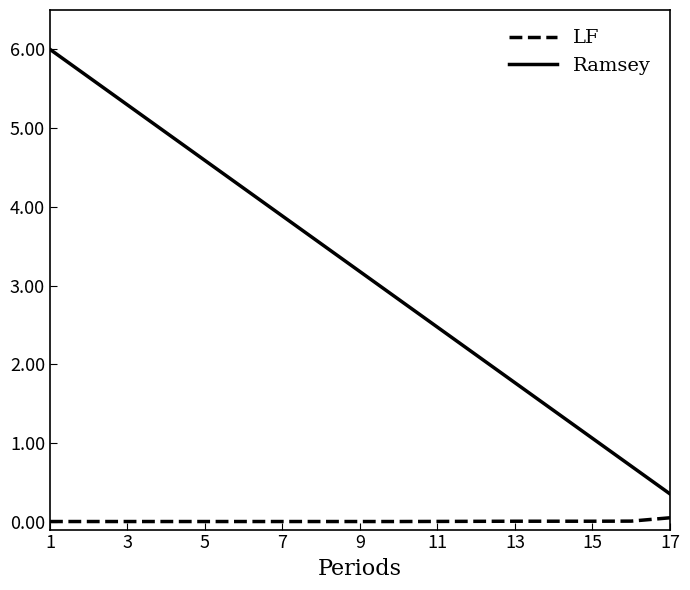

Which series has the largest range (max minus min)?

Ramsey